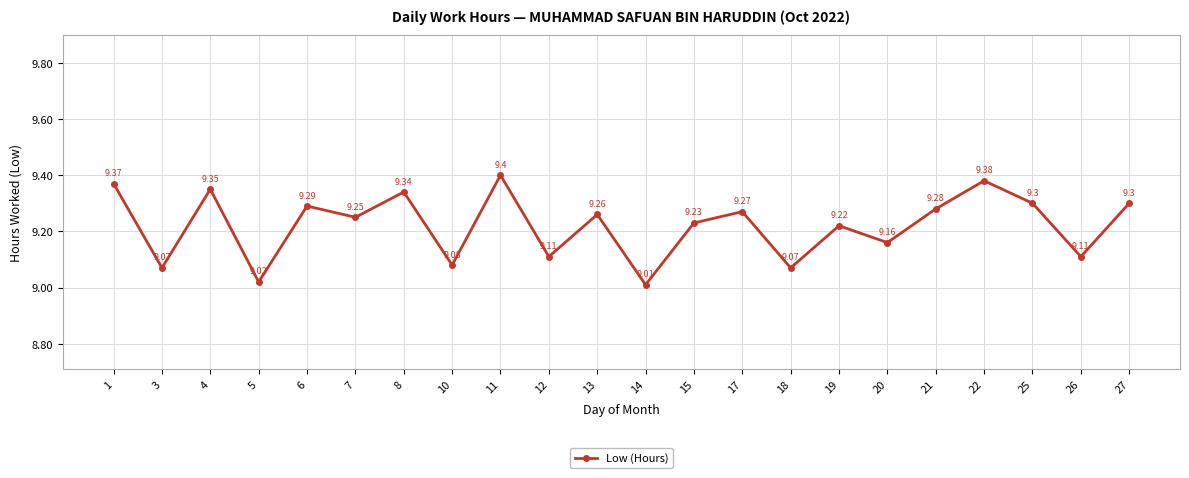

How many distinct data groups are displayed?

1